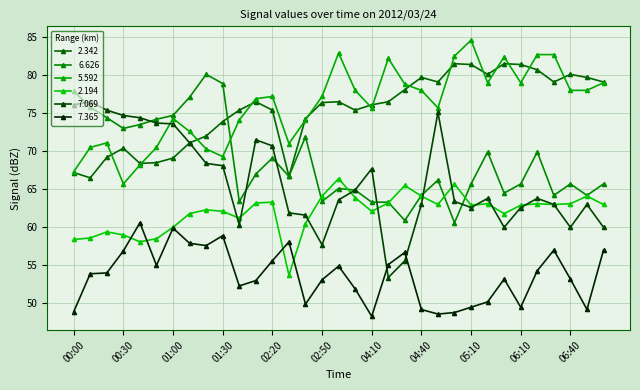

What is the difference between the maximum and minimum values in the 6.626 series?

19.5